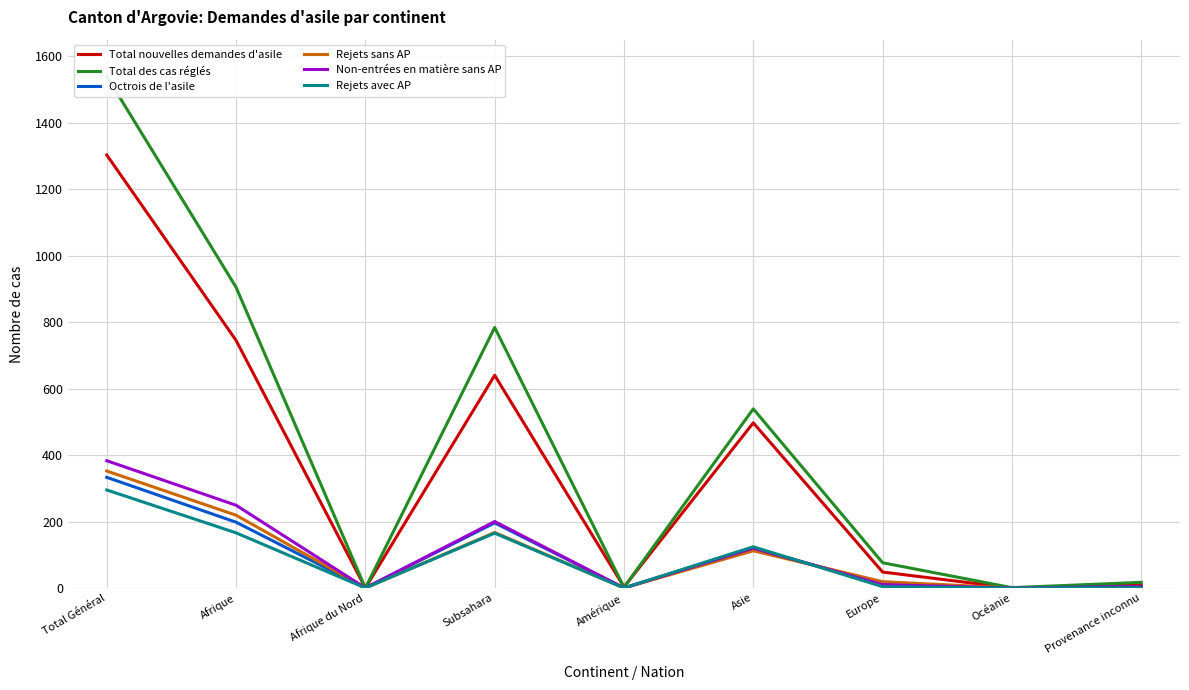

True or false: Total nouvelles demandes d'asile and Rejets avec AP intersect in this chart.

False